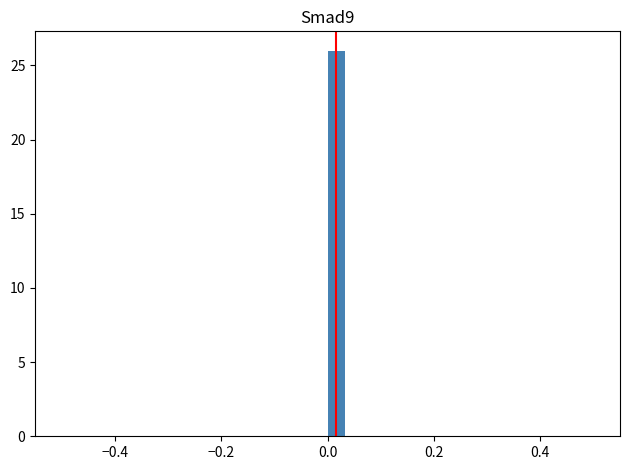

Around what value on the x-axis is the tallest bar? Give the approximate position of its centre, as read against the axis.

0.02